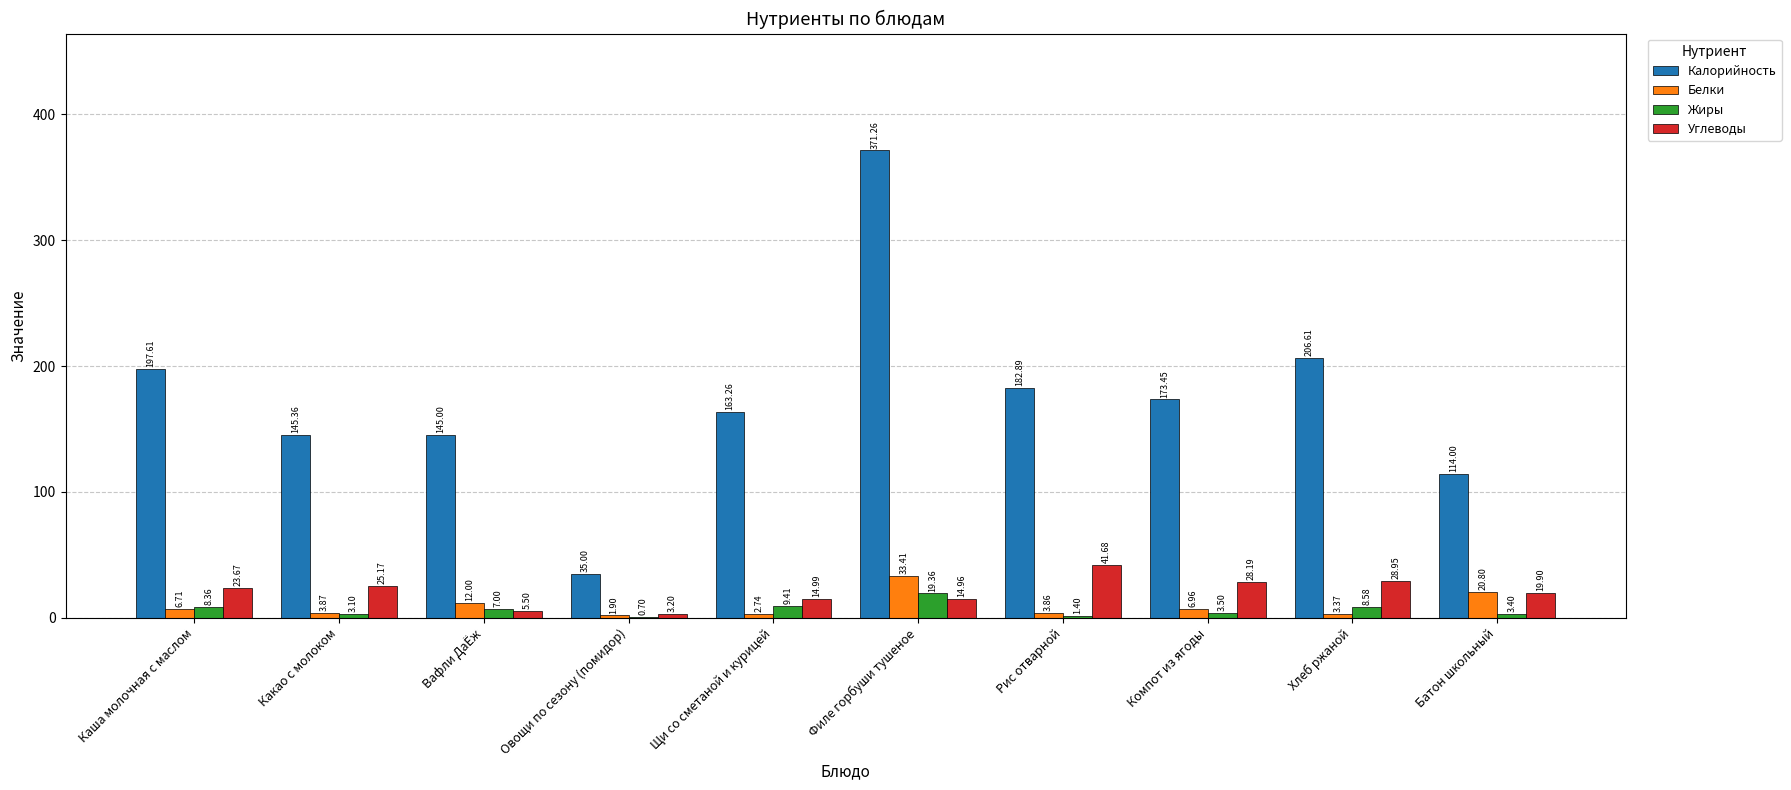

Is it true that Углеводы equals 41.7 at Рис отварной?

True